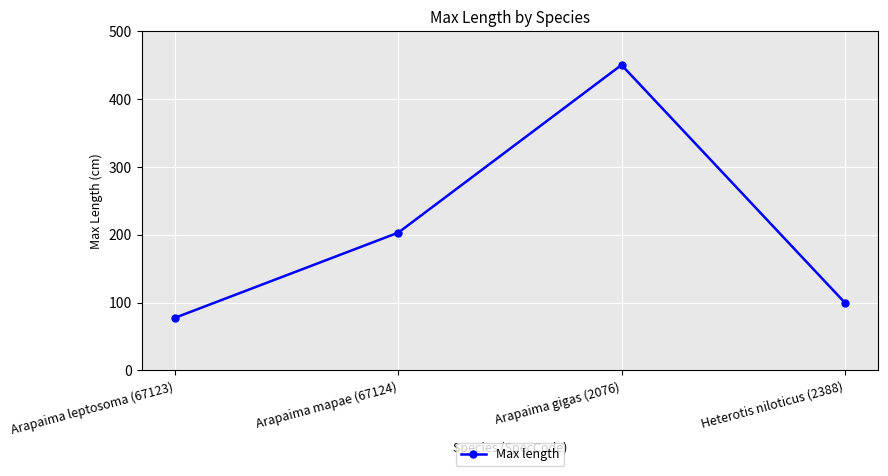

Count the number of data series in this chart.

1